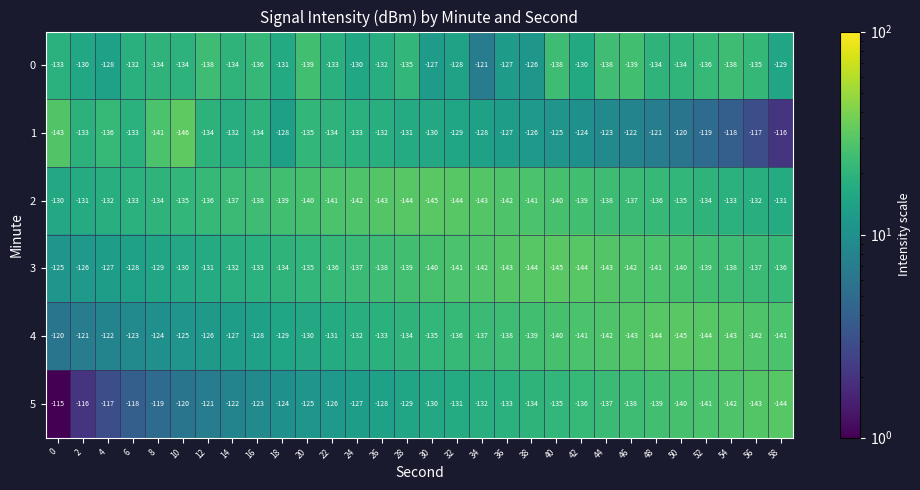

At which label is 3 closest to -135?

20